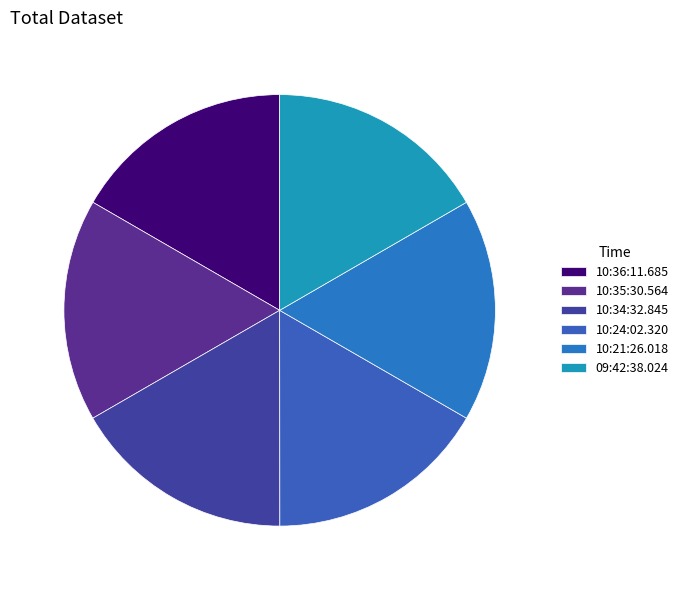

Is it true that 10:34:32.845 is 17% of the pie?

True